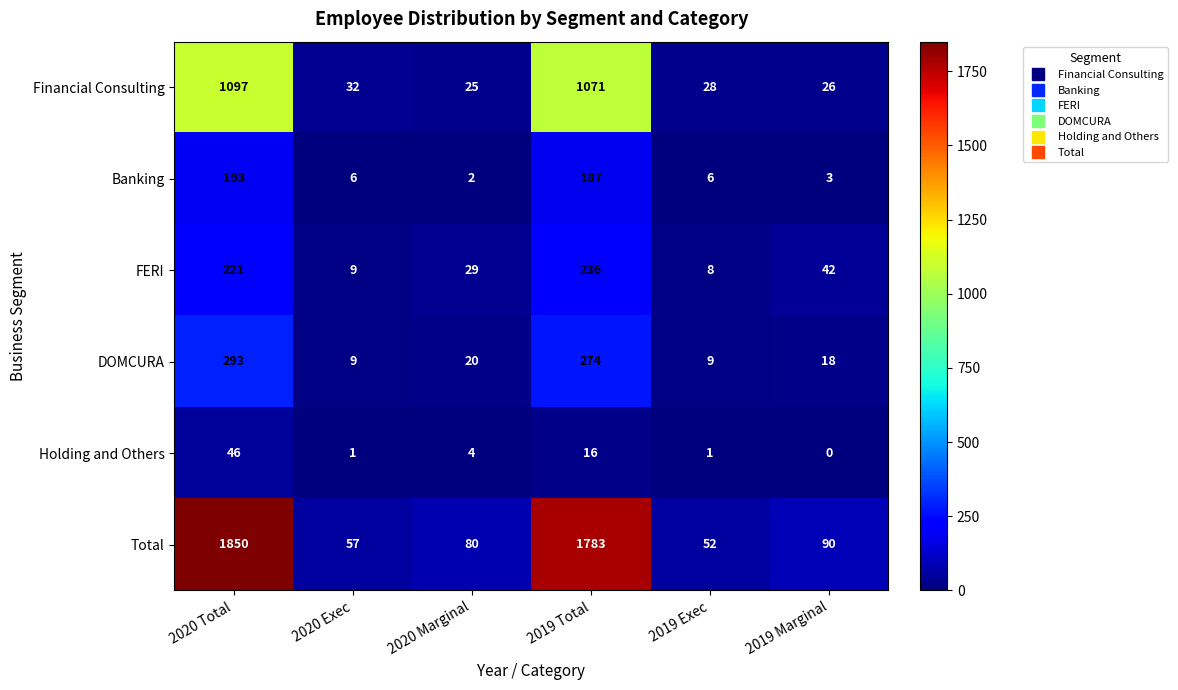

What is the difference between the FERI values at 2019 Marginal and 2020 Exec?

33